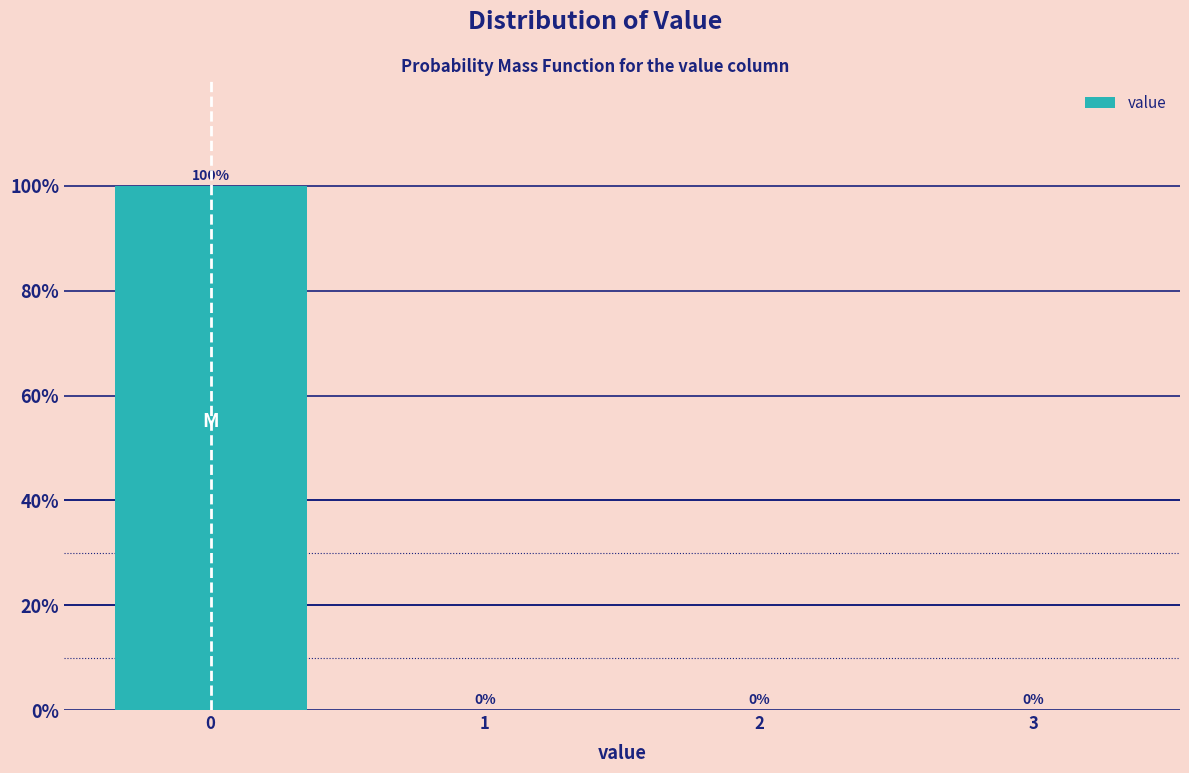

Reading left to right, transcribe this chart: for each bar, give the range it covers on the x-axis and its height.

-0.5 to 0.5: 100
0.5 to 1.5: 0
1.5 to 2.5: 0
2.5 to 3.5: 0